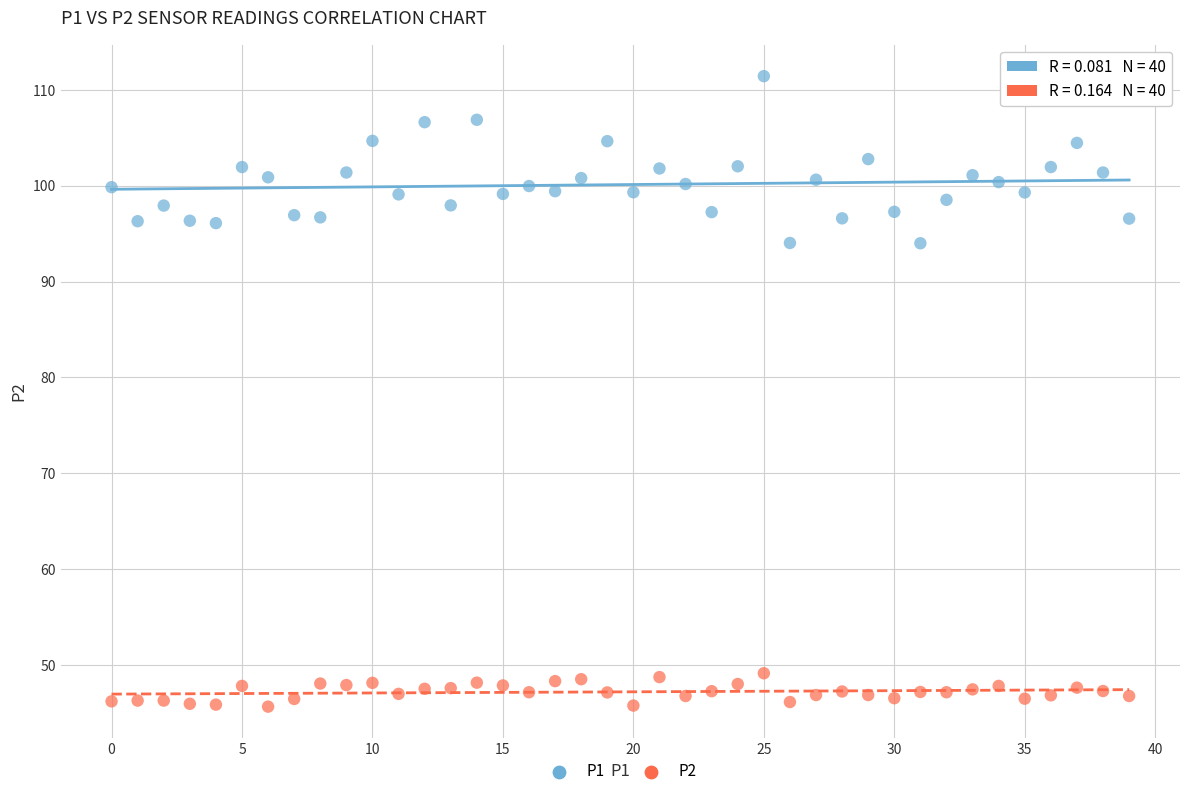

What are all the series names shown in the legend?

P1, P2